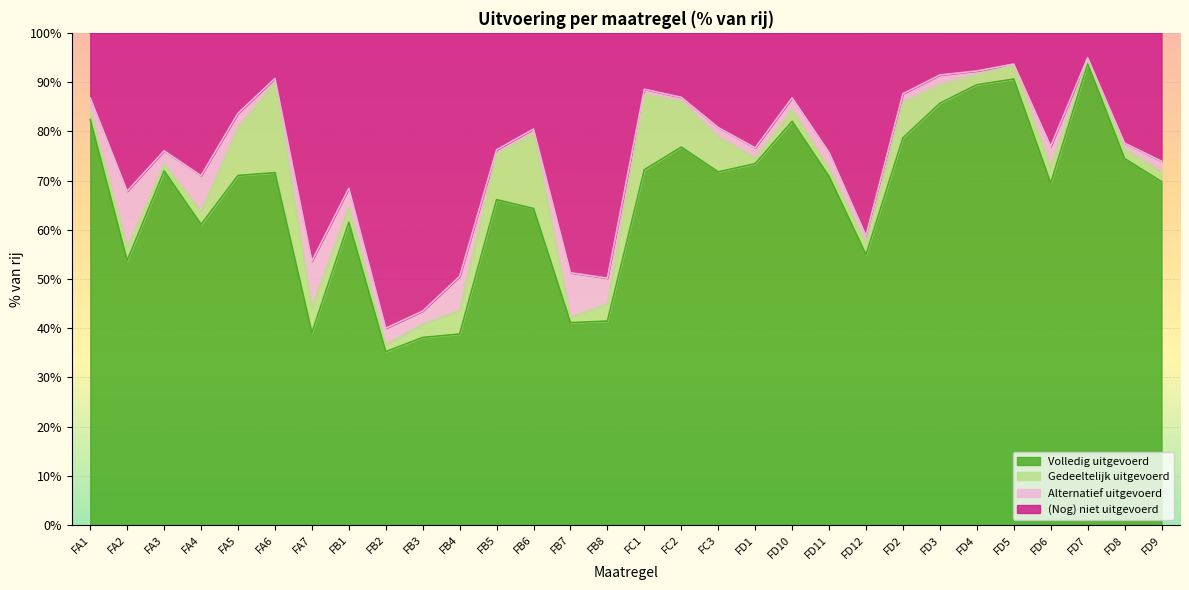

At which label does Volledig uitgevoerd reach its peak?

FD7